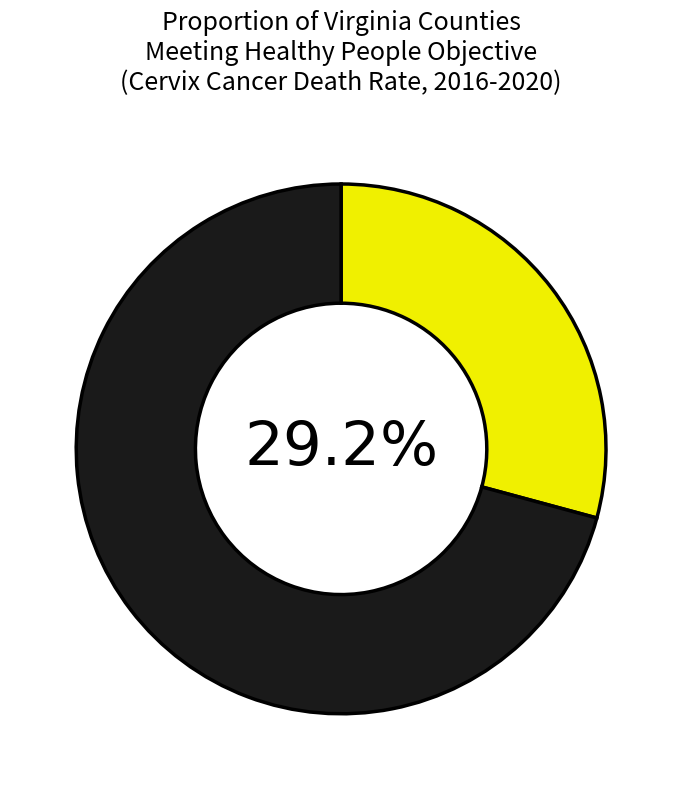

Is there any slice that represents more than half of the pie?

Yes